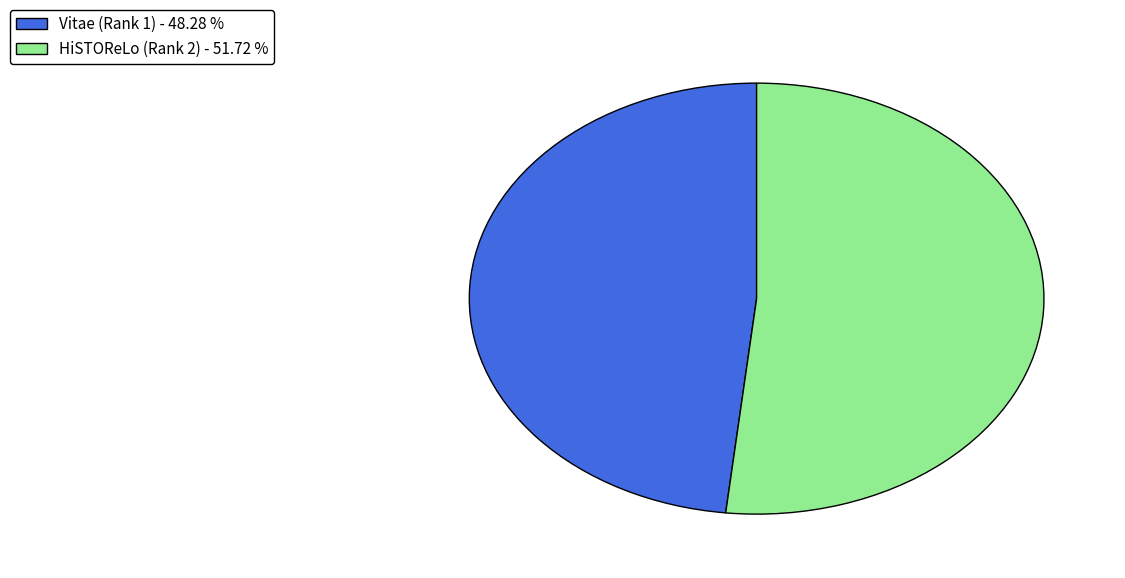

Which has a higher value, Vitae (Rank 1) or HiSTOReLo (Rank 2)?

HiSTOReLo (Rank 2)